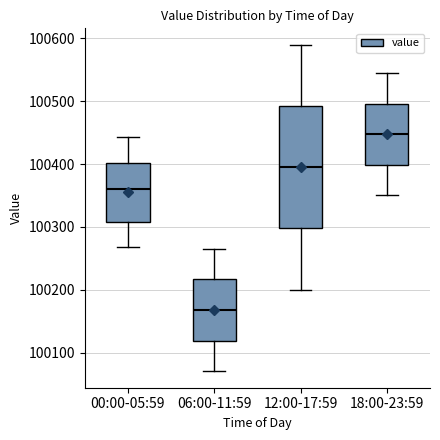

Which box is the tallest, from its lower edge to its upper edge?

12:00-17:59